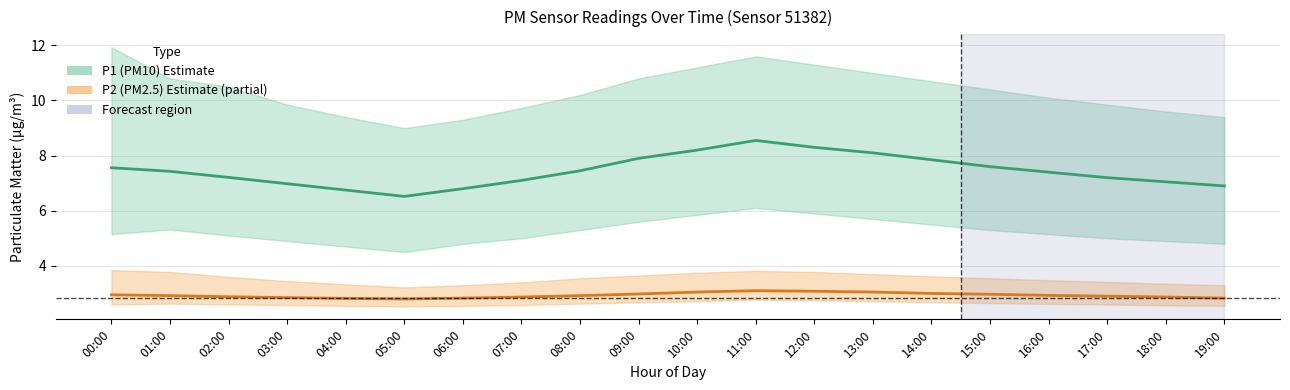

Does the chart have visible grid lines?

Yes